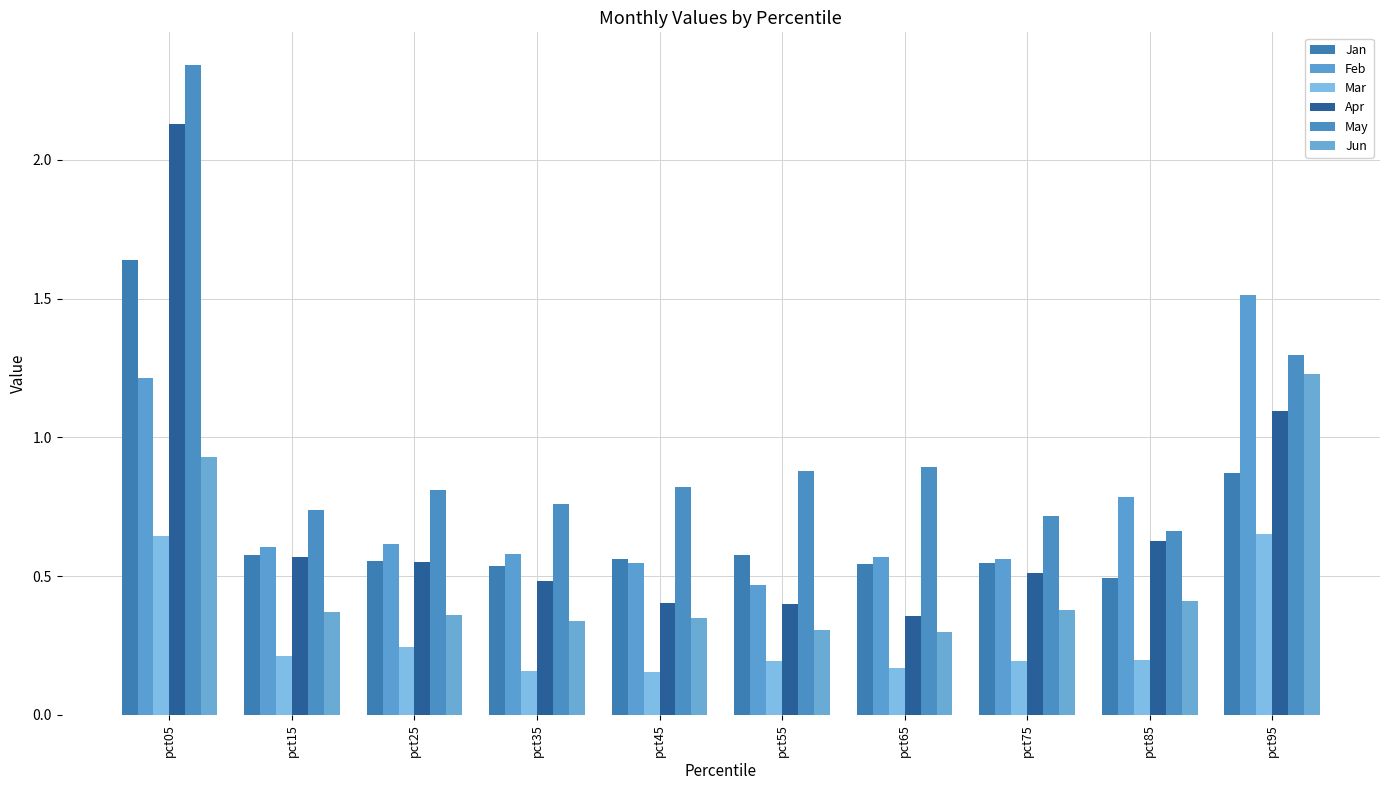

At pct35, list the series in order from smallest to largest.

Mar, Jun, Apr, Jan, Feb, May